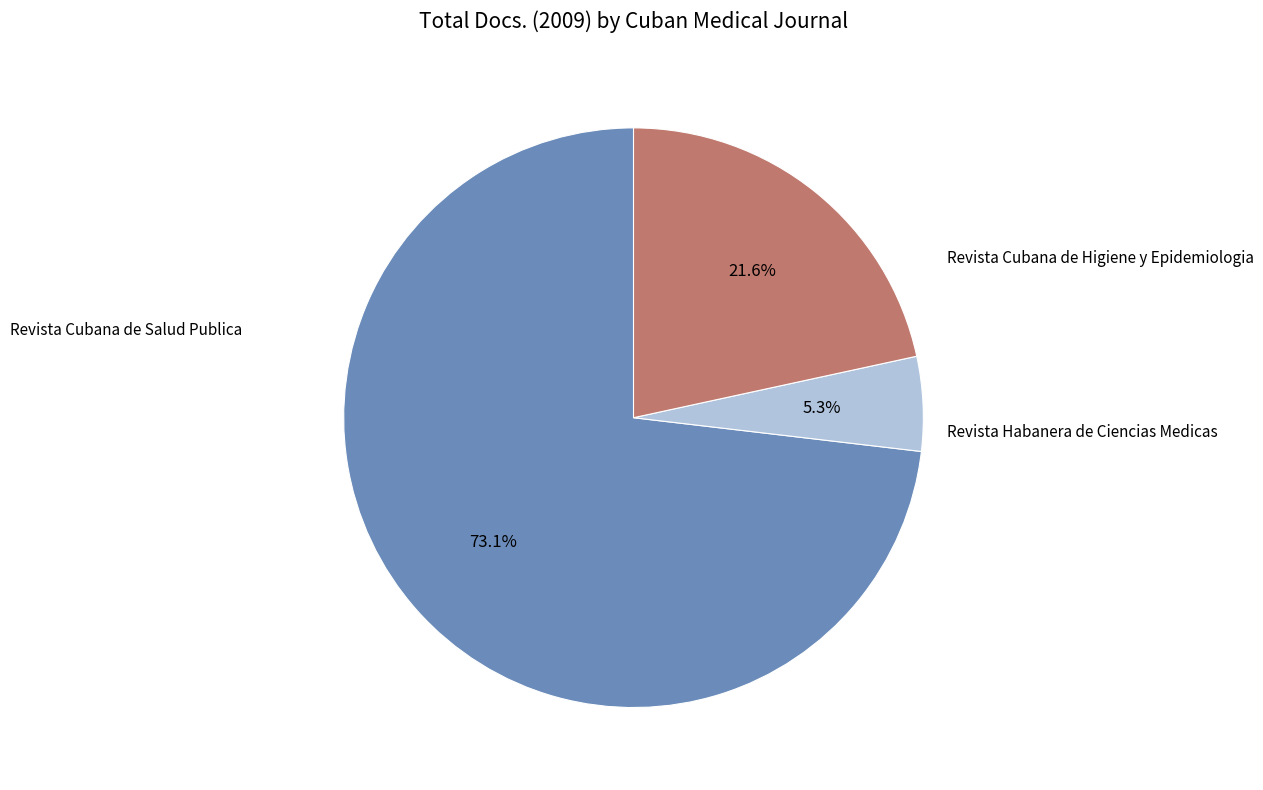

Does any single category account for the majority?

Yes